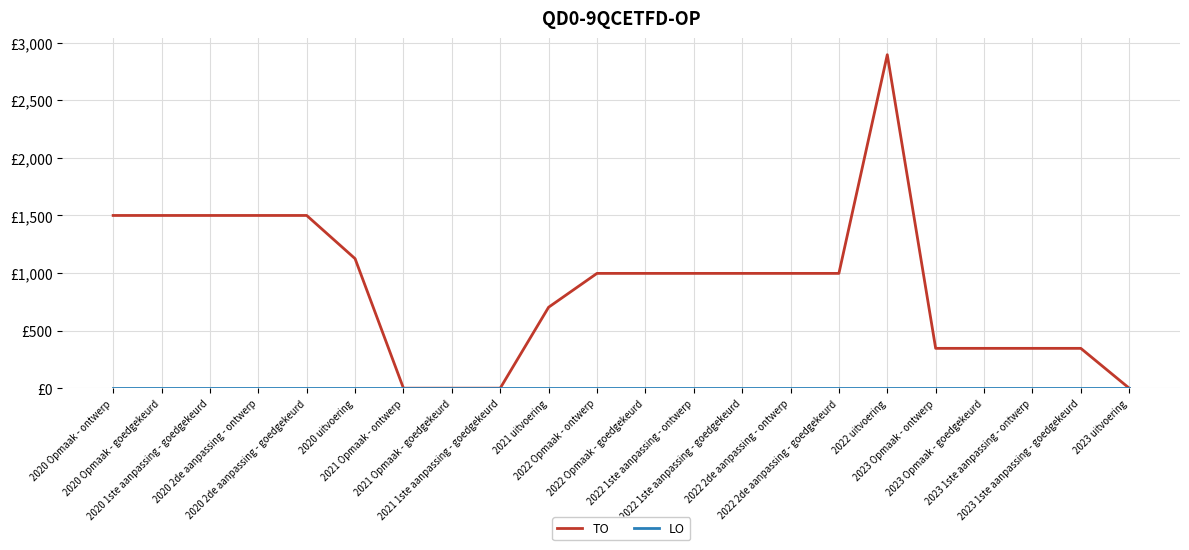

Does the chart have visible grid lines?

Yes